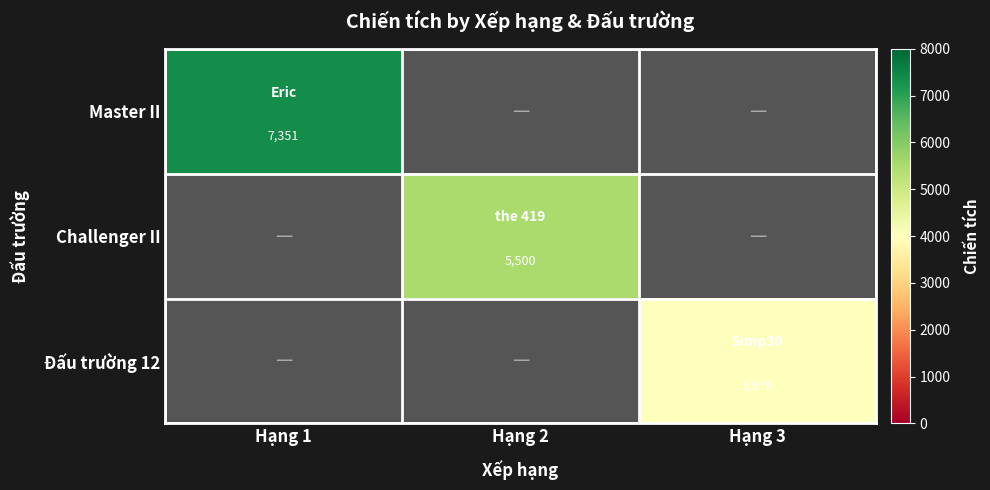

Is it true that Challenger II equals 7344 at Hạng 2?

False